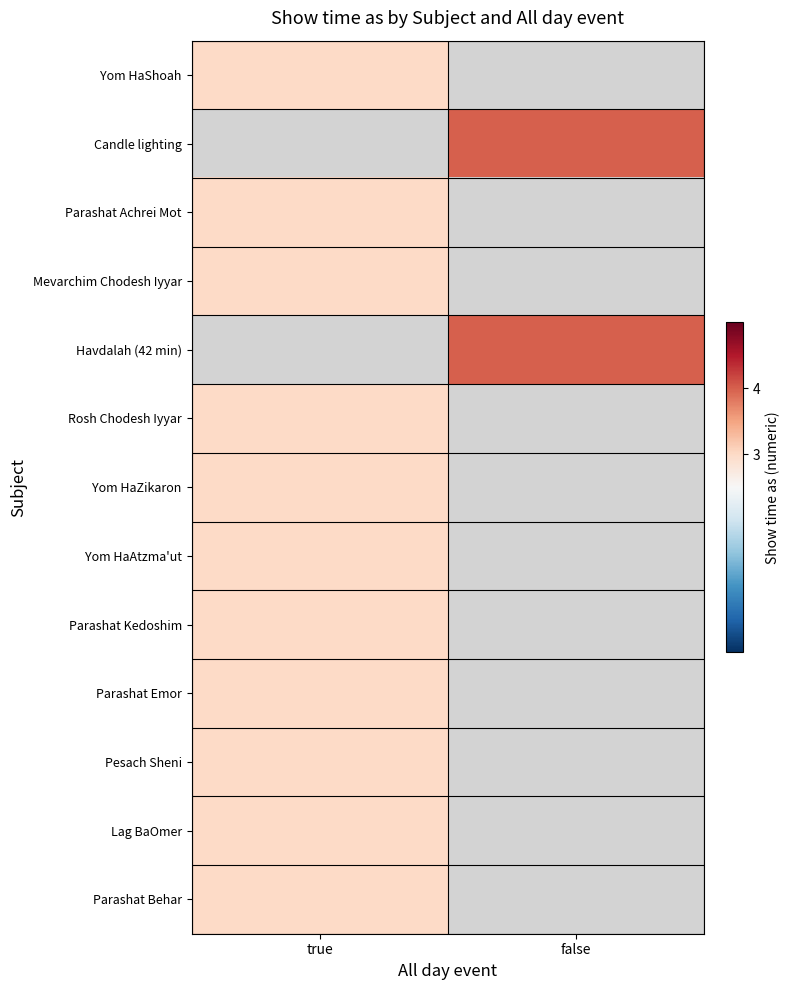

Rank the categories by Yom HaShoah value from lowest to highest.

true, false